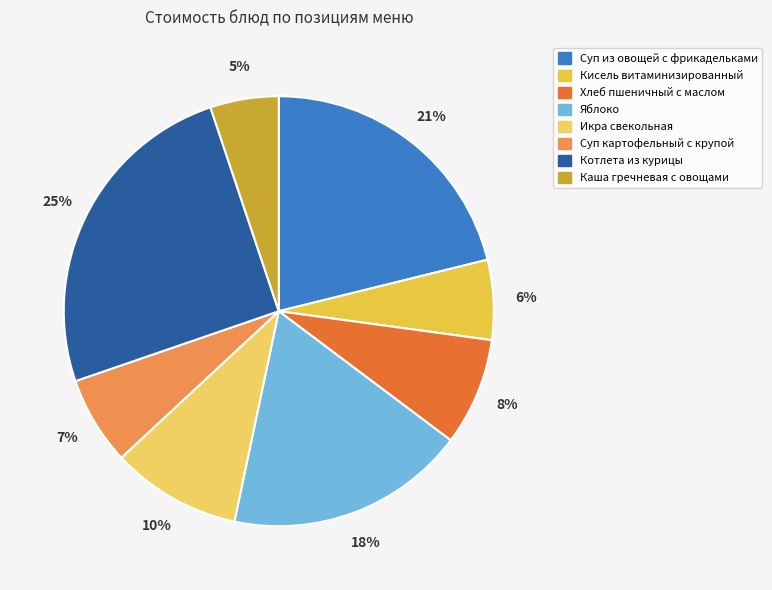

To the nearest percent, what is the average slice percentage?

12%